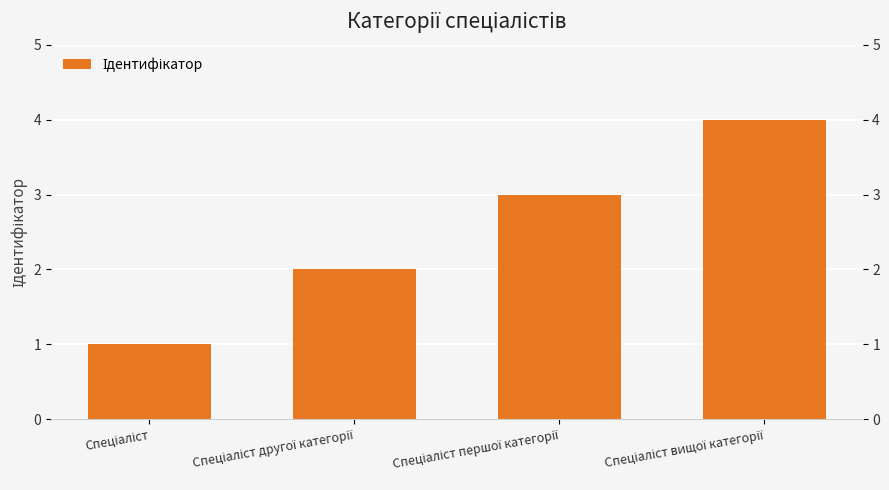

What is the sum of all values?

10